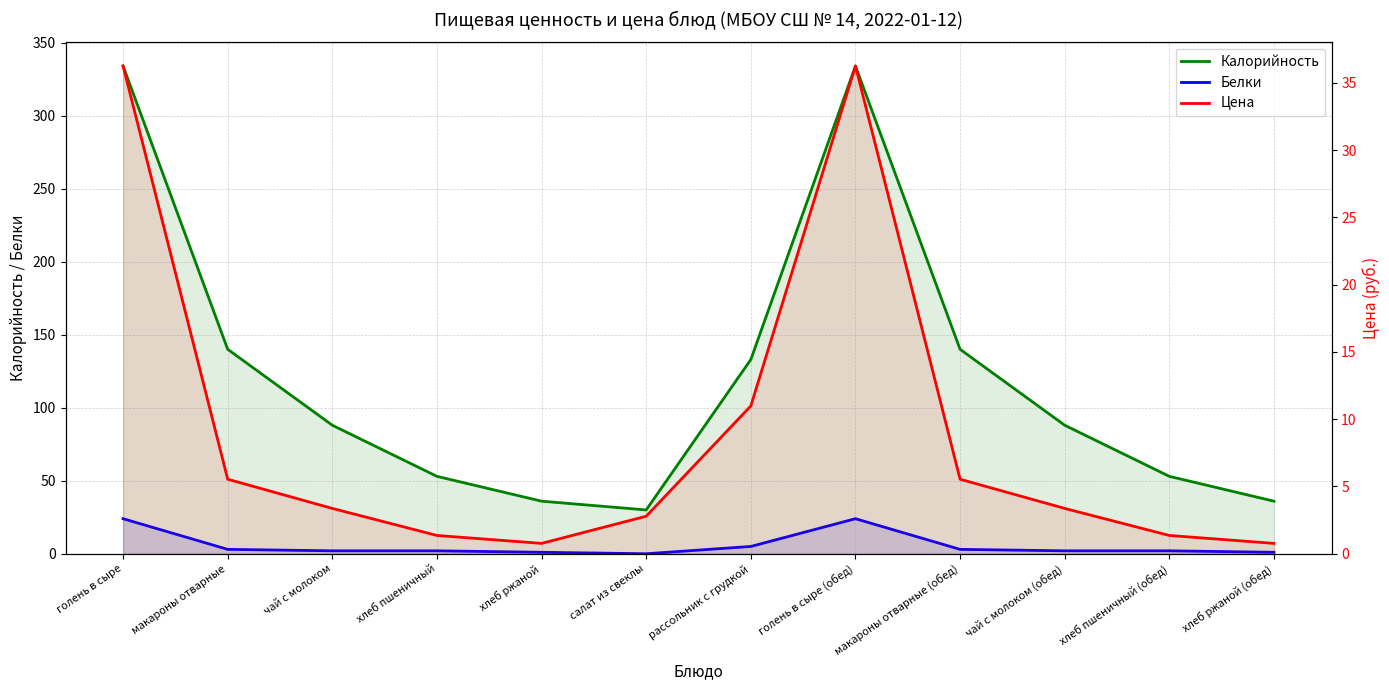

At how many categories does at least one series exceed 61?

7